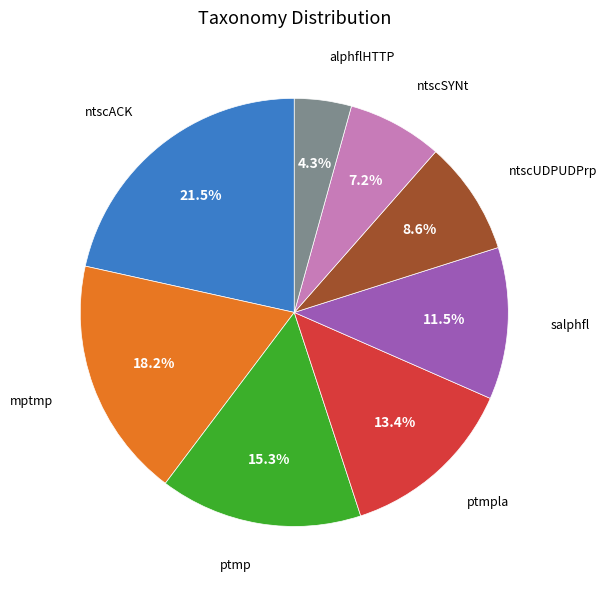

To the nearest percent, what is the difference between the largest and smallest slice percentages?

17%